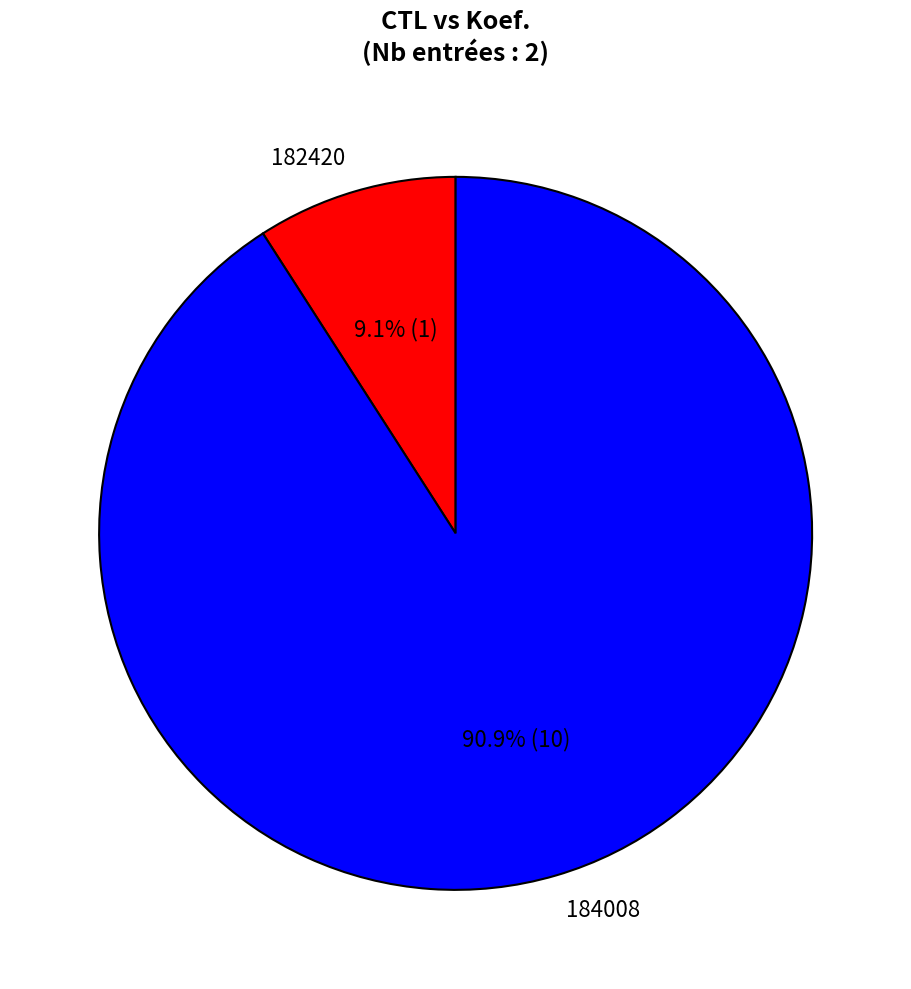

Combined, what portion of the pie is 182420 and 184008?

100.0%